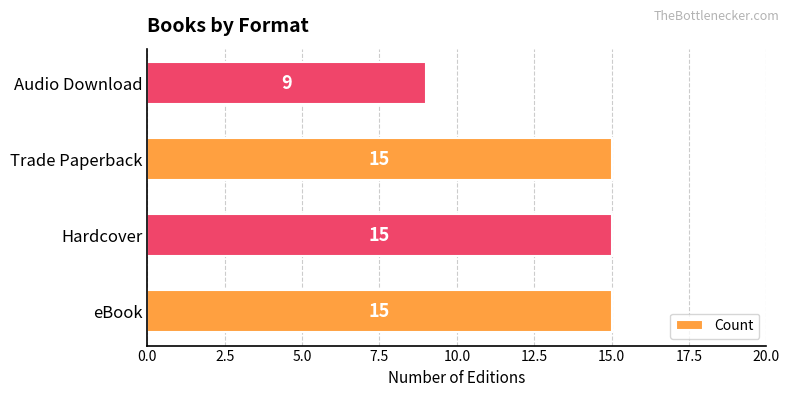

What is the smallest value displayed?

9